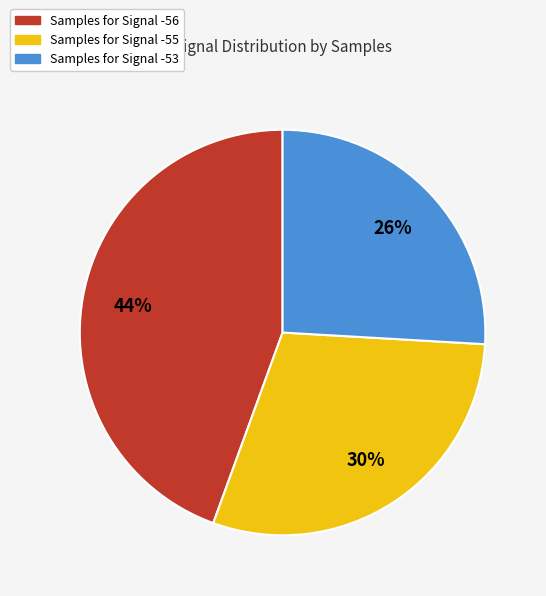

Is there a majority slice in this chart?

No